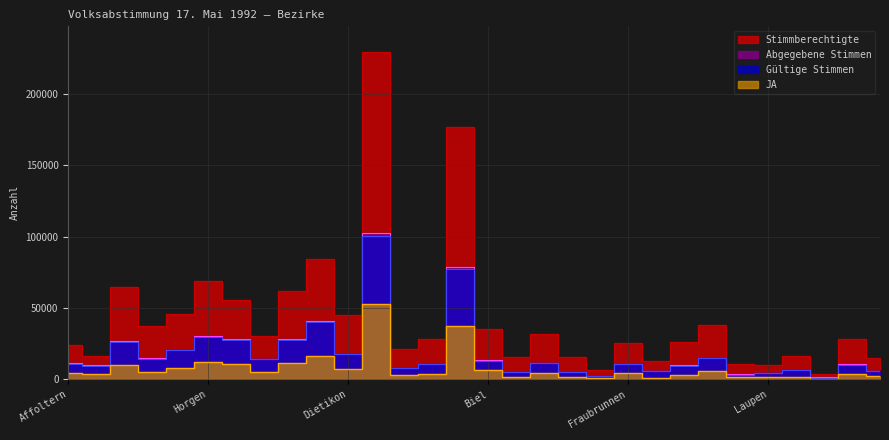

What is the value of the Gültige Stimmen point at the 14th from the left?

10916